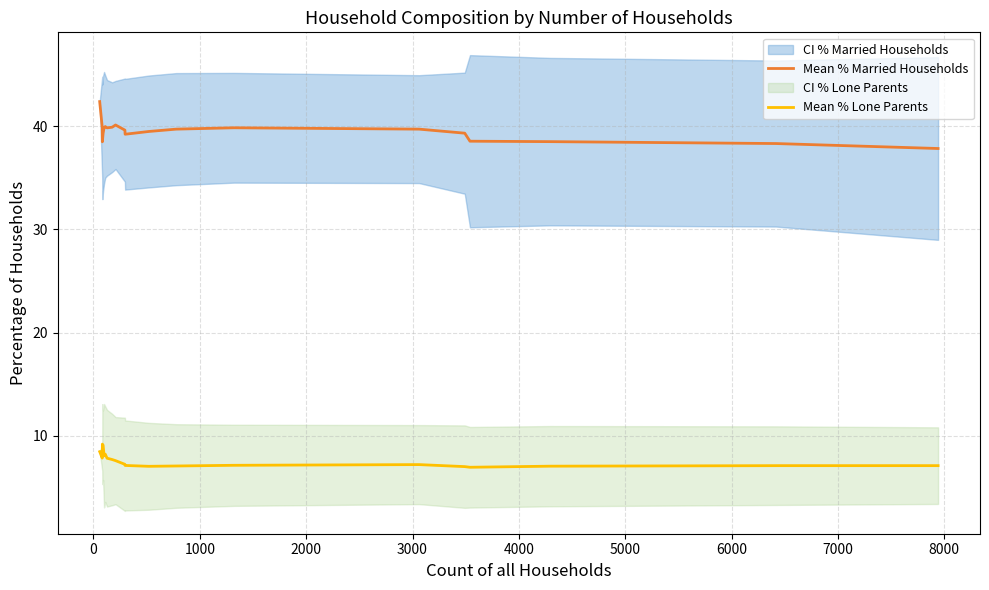

True or false: Mean % Married Households and Mean % Lone Parents cross at least once.

False